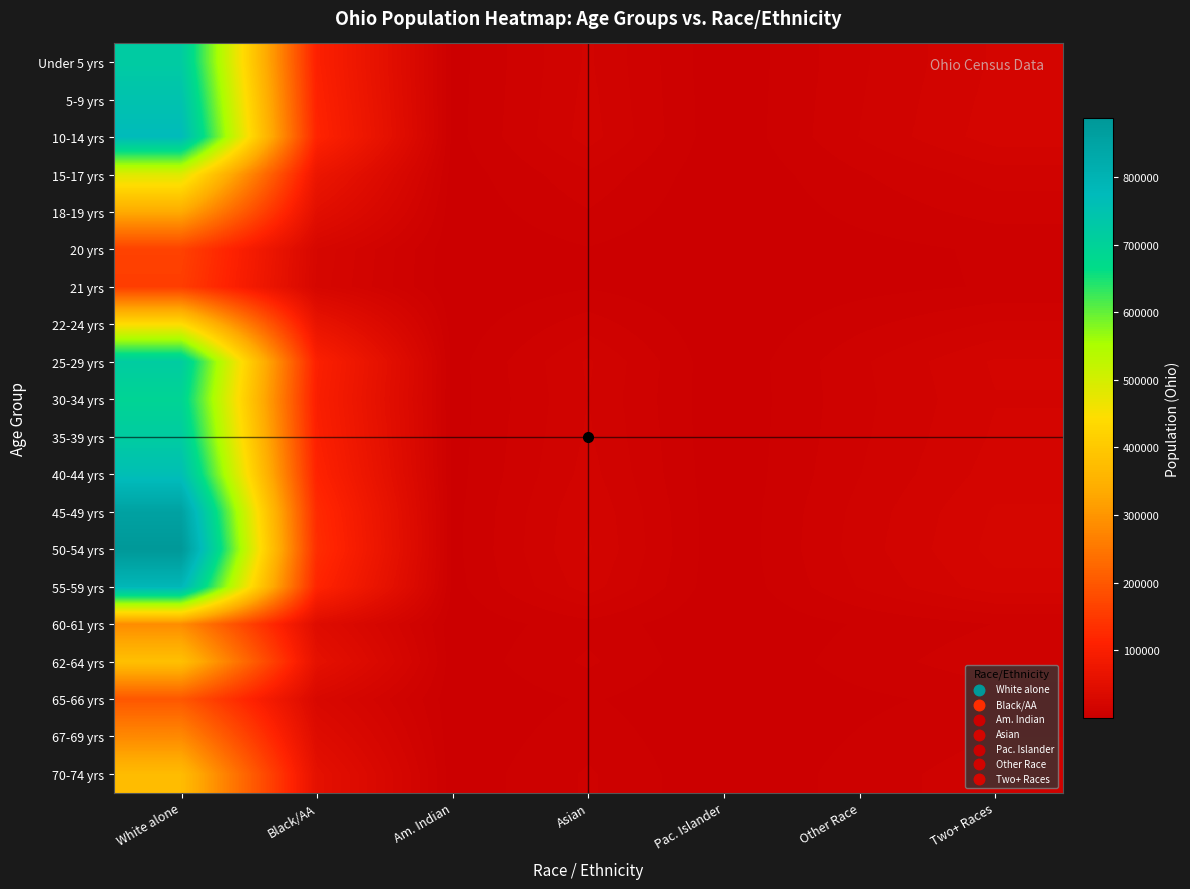

Count the number of data series in this chart.

20